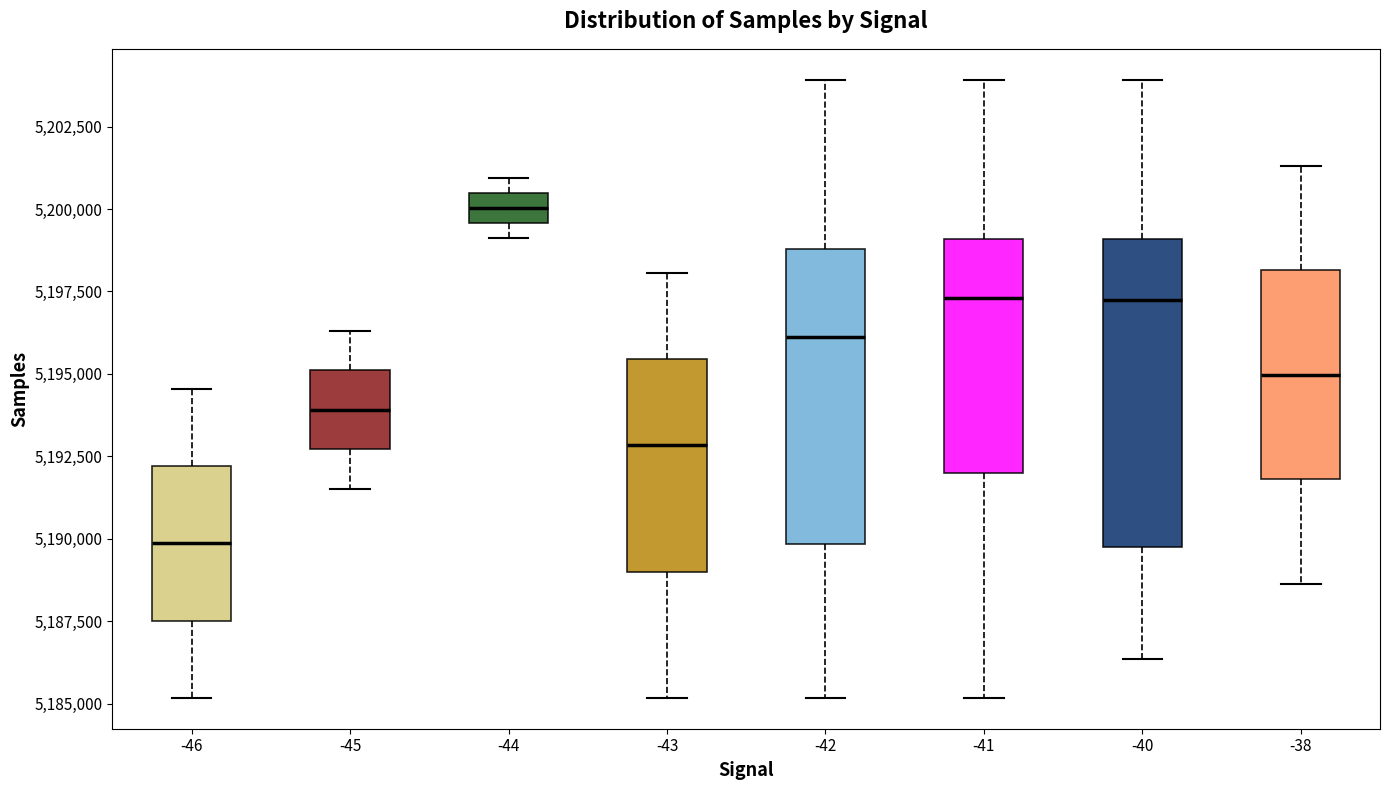

Where does the median line of the box at x = -42 sit on the y-axis? The values are not printed on the chart, so give them approximately, as read against the axis.

5196000